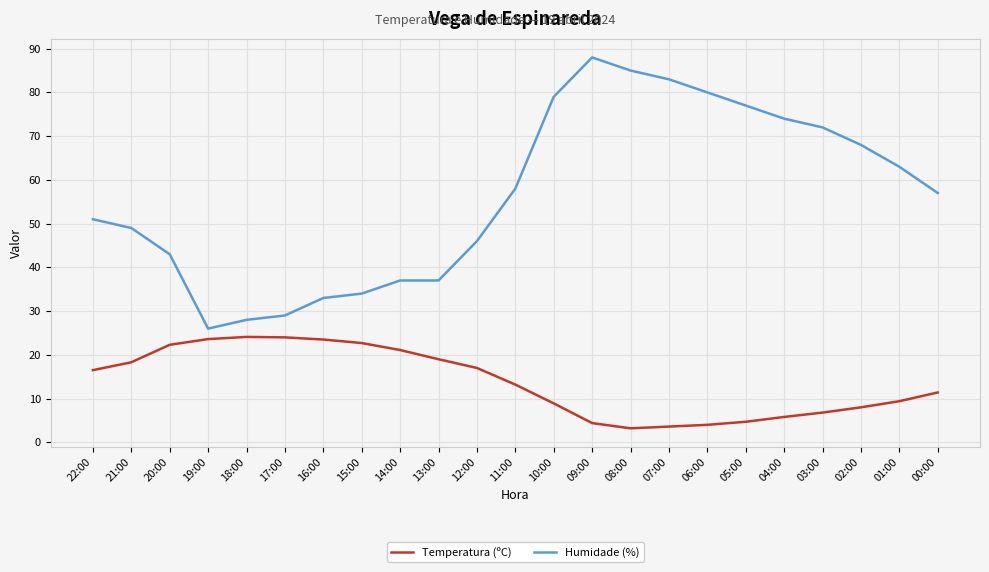

What position from the right is 15:00?

16